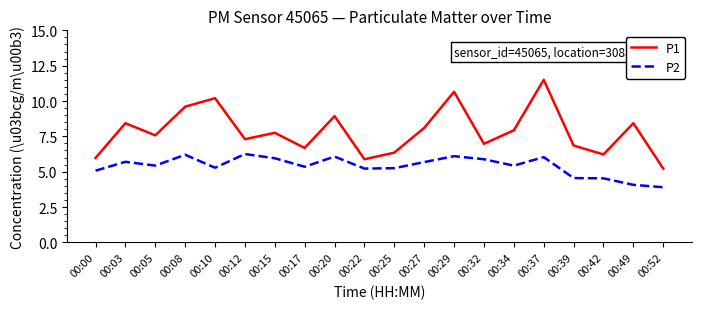

What is the difference between the highest and lowest values at 00:05?

2.1